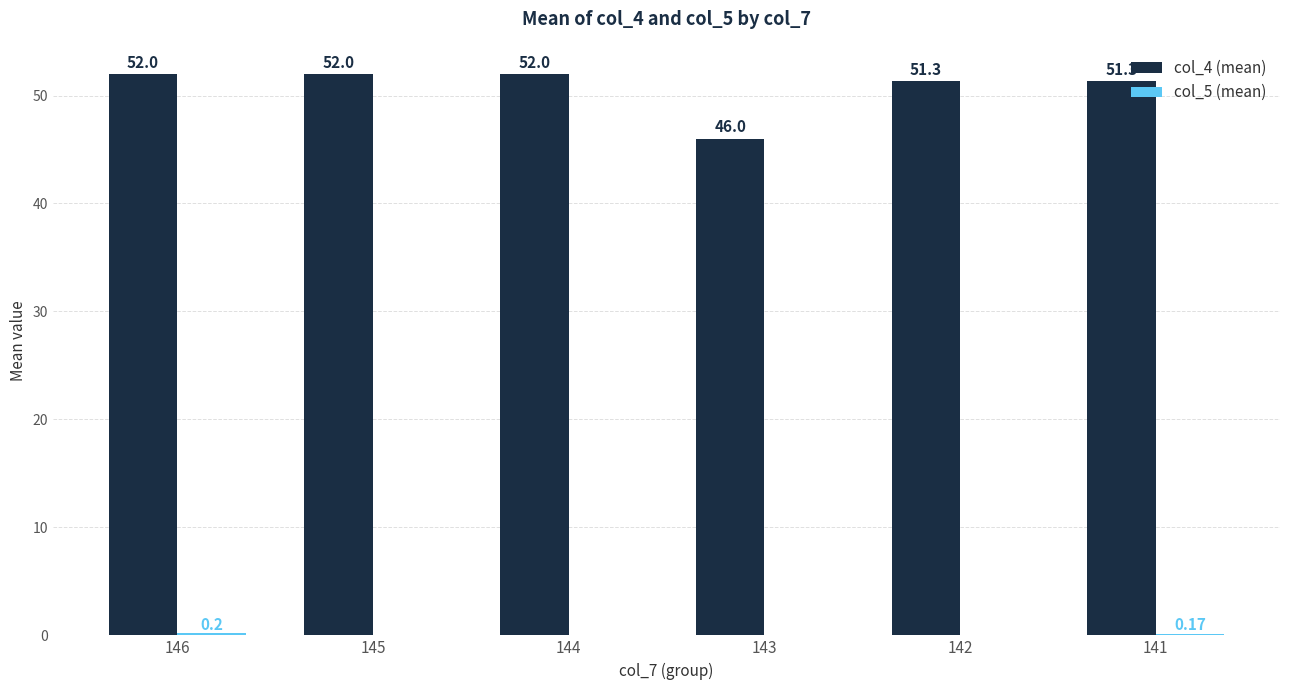

At which category is the sum across all series the highest?

146